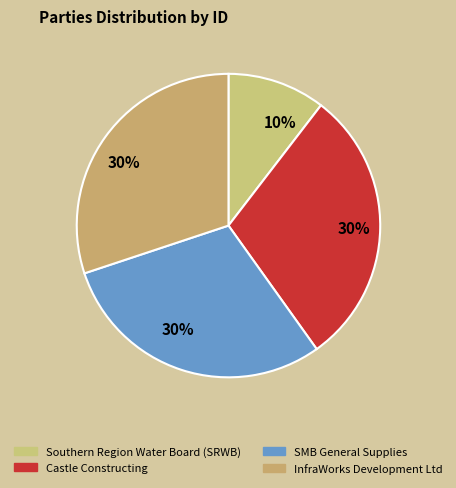

What percentage is the InfraWorks Development Ltd slice, to the nearest percent?

30%